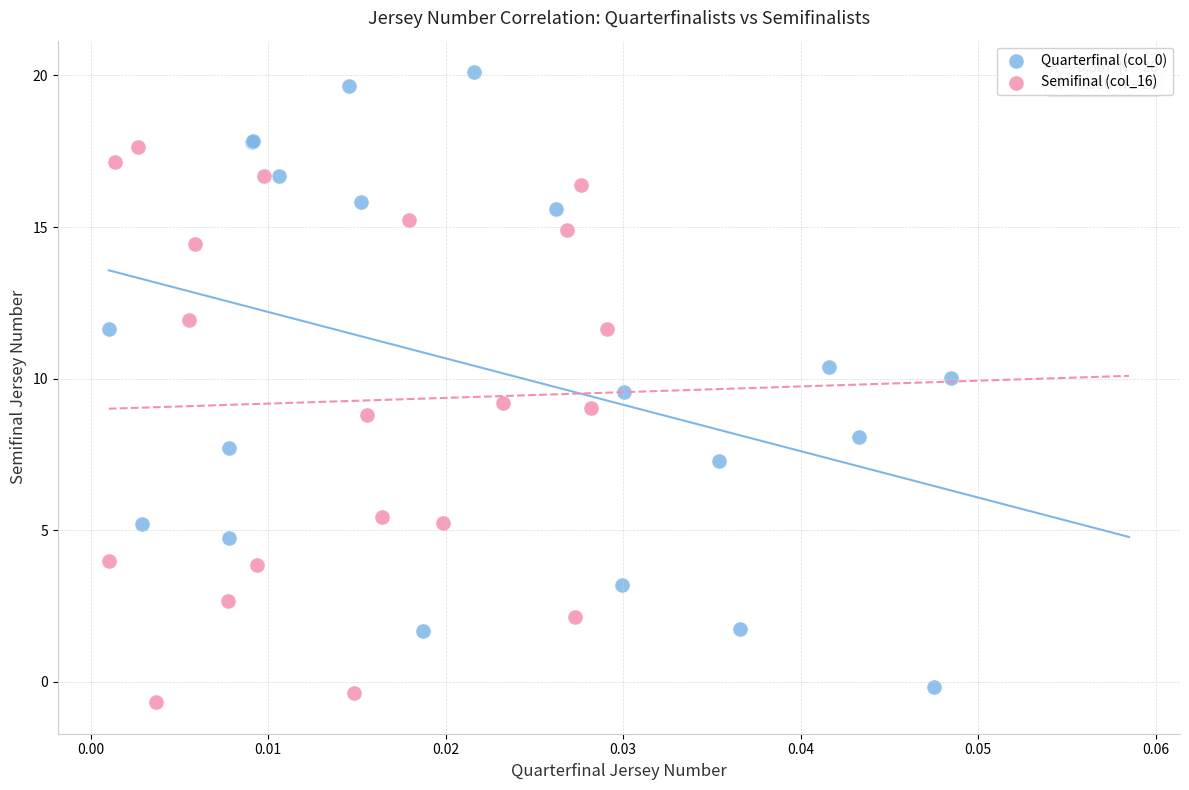

What are all the series names shown in the legend?

Quarterfinal (col_0), Semifinal (col_16)